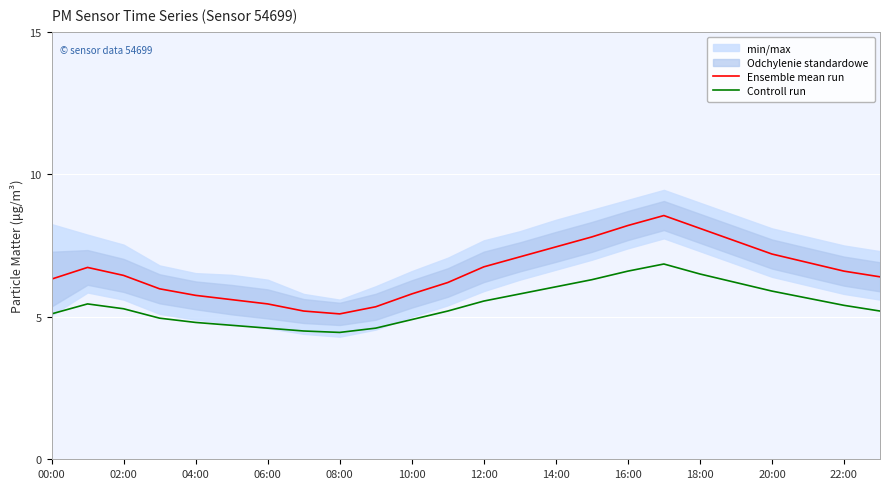

True or false: Controll run and Ensemble mean run cross at least once.

False